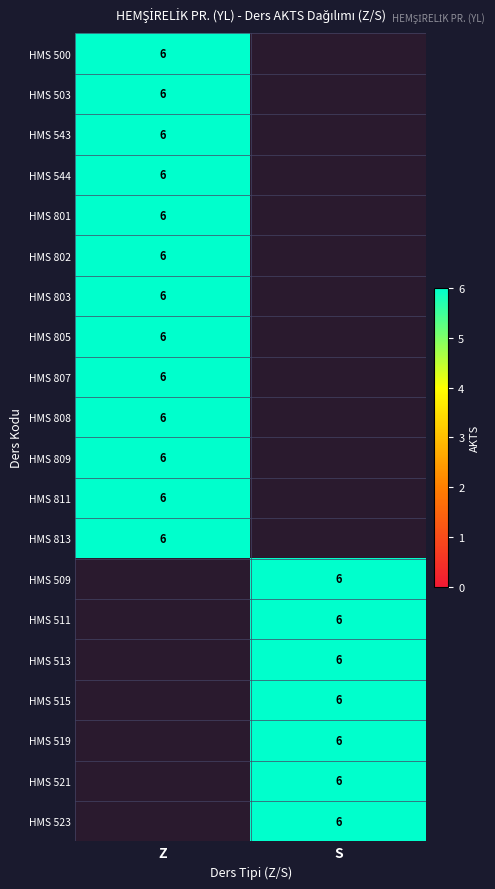

What is the greatest value displayed?

6